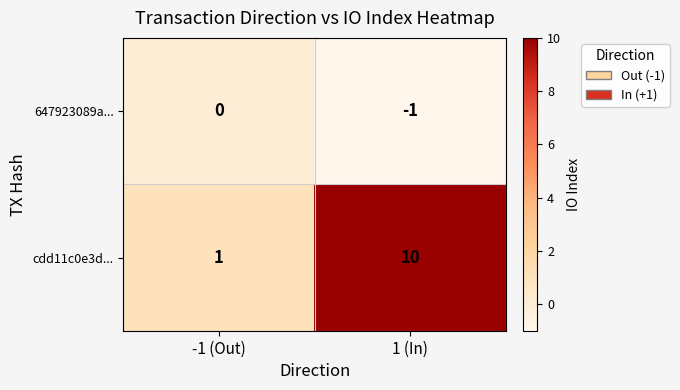

Reading left to right, what are all the values shown in this chart?

647923089a...: 0	-1
cdd11c0e3d...: 1	10